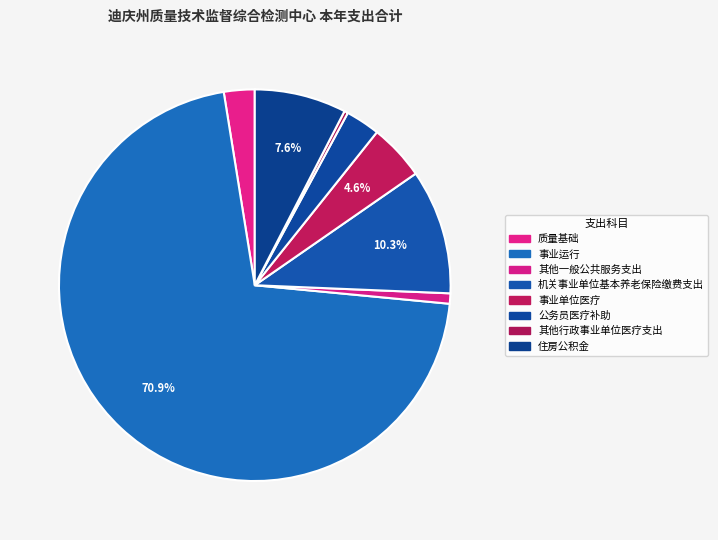

How many segments does this pie chart have?

8